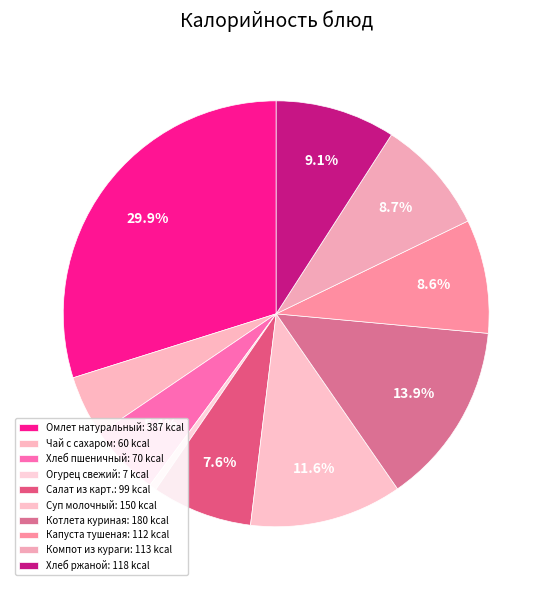

To the nearest percent, what percentage of the pie is Огурец свежий?

1%